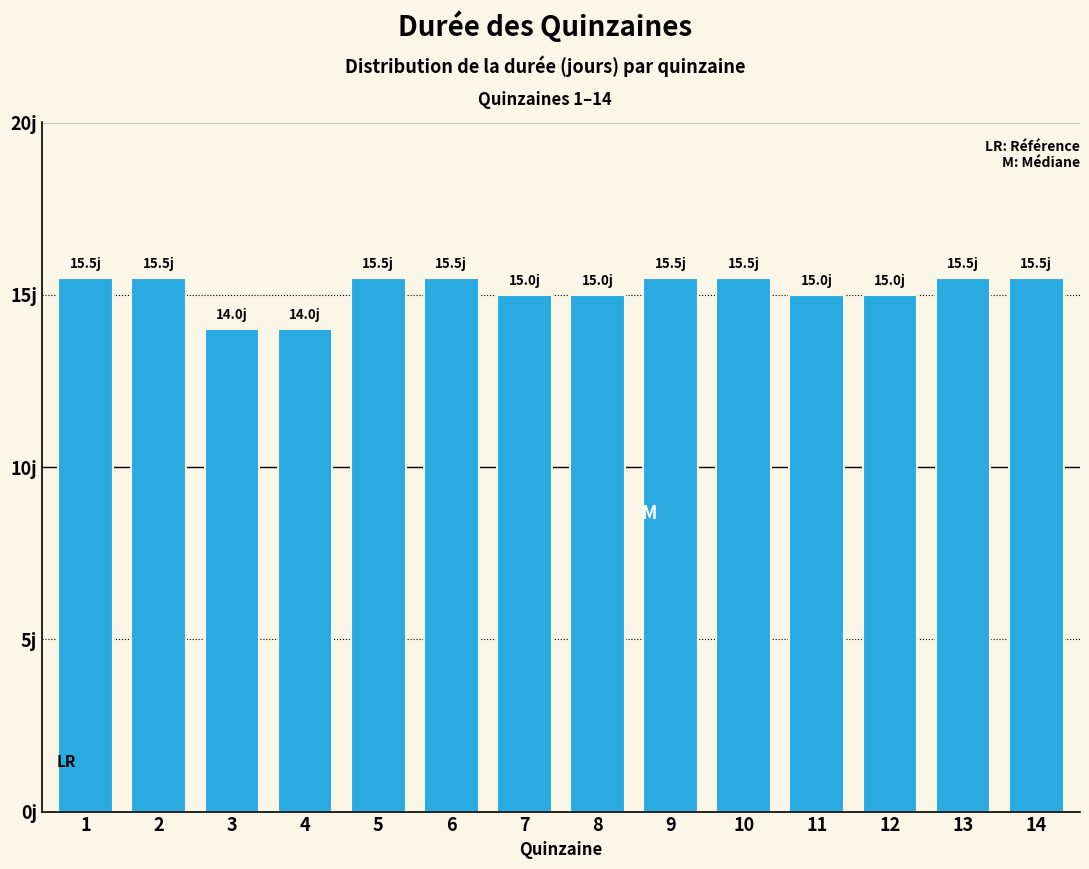

Reading left to right, extract all data points from this chart.

1=15.5	2=15.5	3=14.0	4=14.0	5=15.5	6=15.5	7=15.0	8=15.0	9=15.5	10=15.5	11=15.0	12=15.0	13=15.5	14=15.5